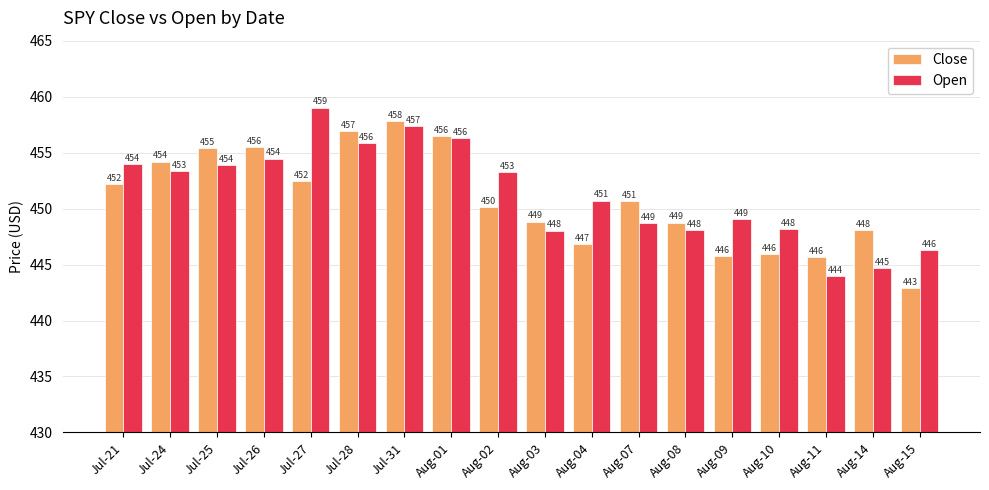

Is it true that Open equals 593.4 at Aug-11?

False